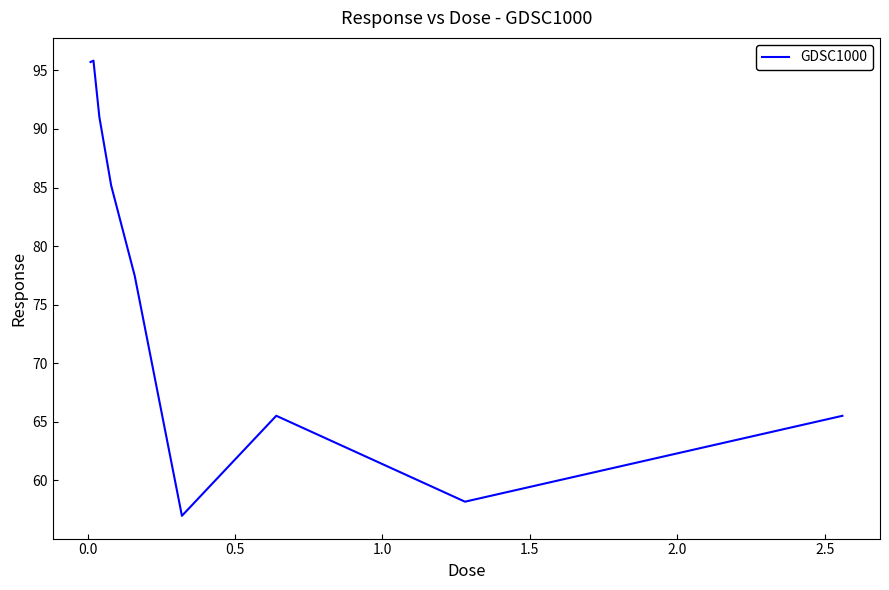

What is the difference between the maximum and minimum values?

38.9